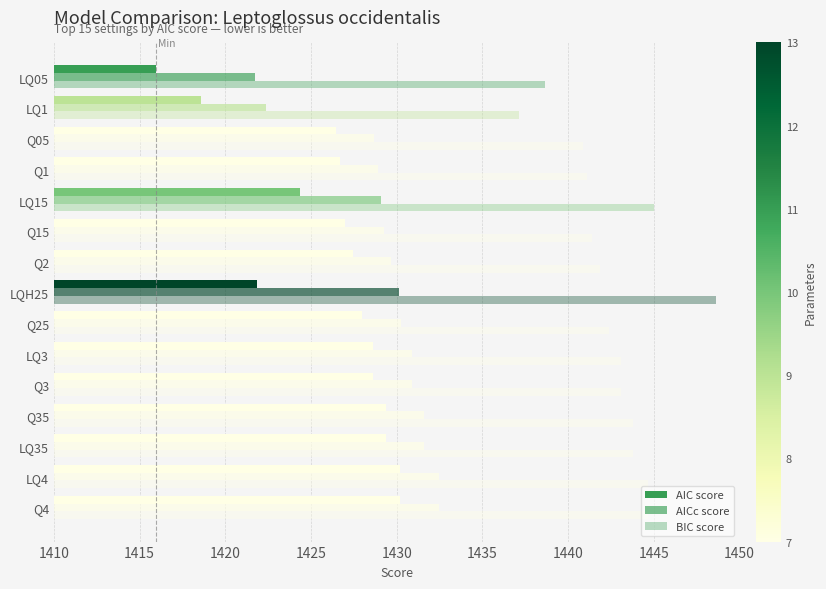

How many data points does each series have?

15